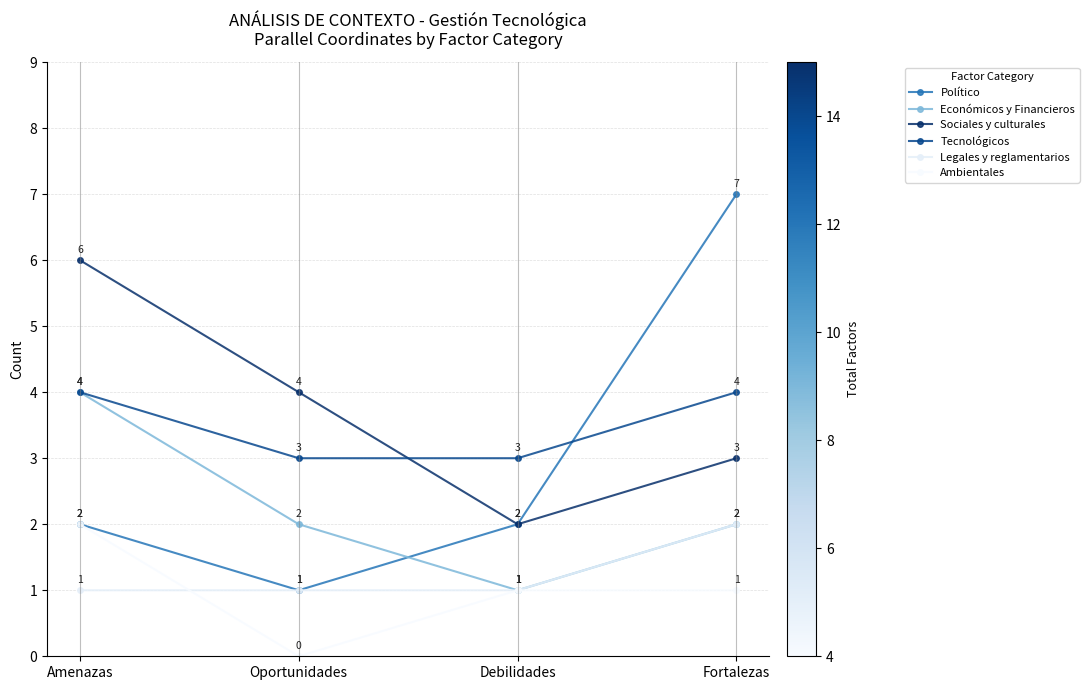

At which category is the sum across all series the highest?

Amenazas